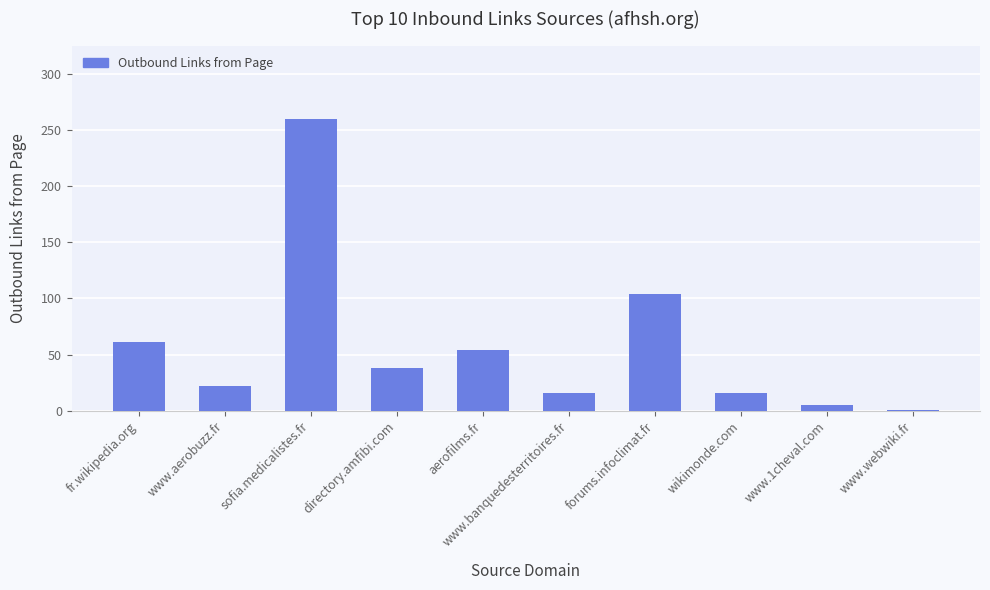

Which label corresponds to the largest value in the chart?

sofia.medicalistes.fr